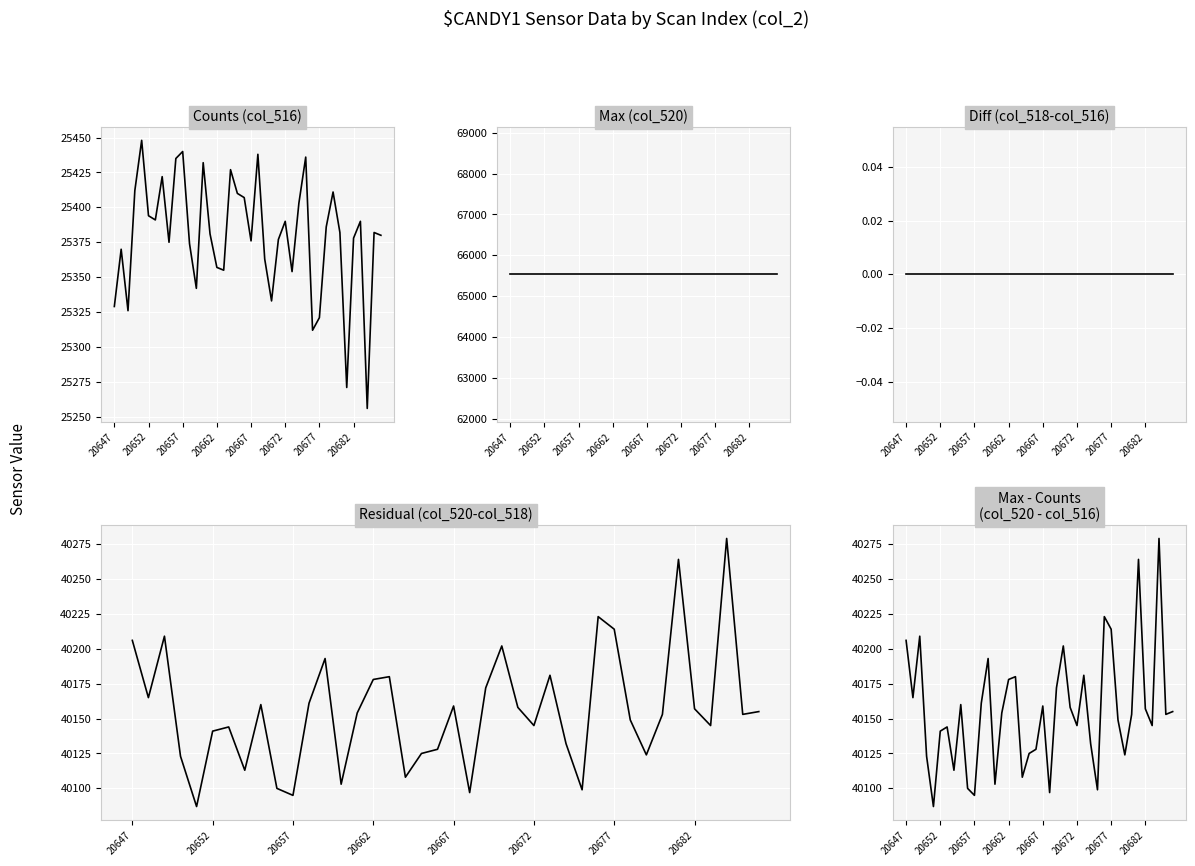

True or false: Diff (col_518-col_516) and Counts (col_516) cross at least once.

False